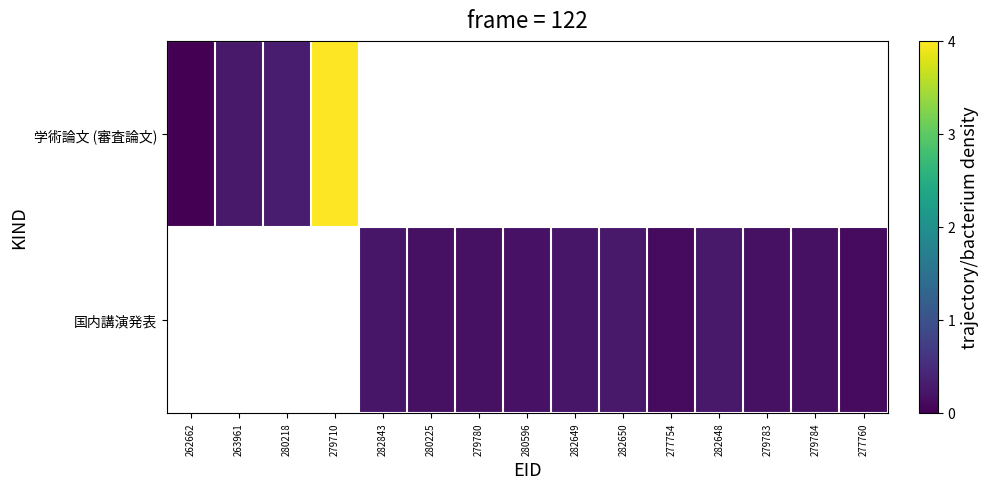

Which category has the highest value in the 学術論文 (審査論文) series?

279710